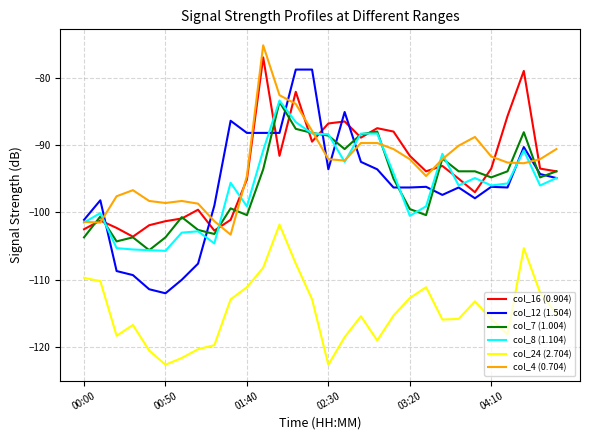

What is the minimum value for col_7 (1.004)?

-105.6